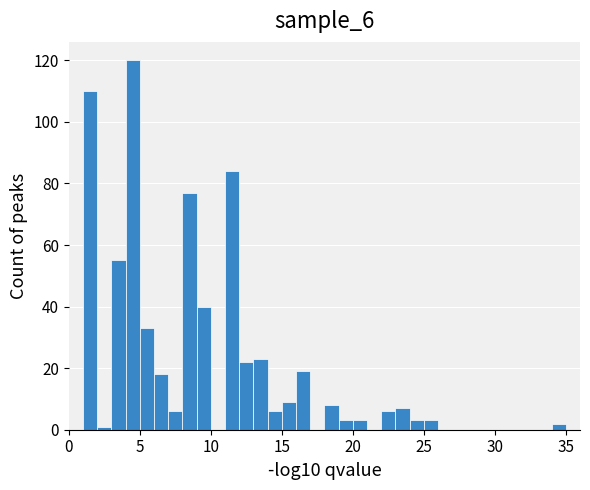

Around what value on the x-axis is the tallest bar? Give the approximate position of its centre, as read against the axis.

4.5